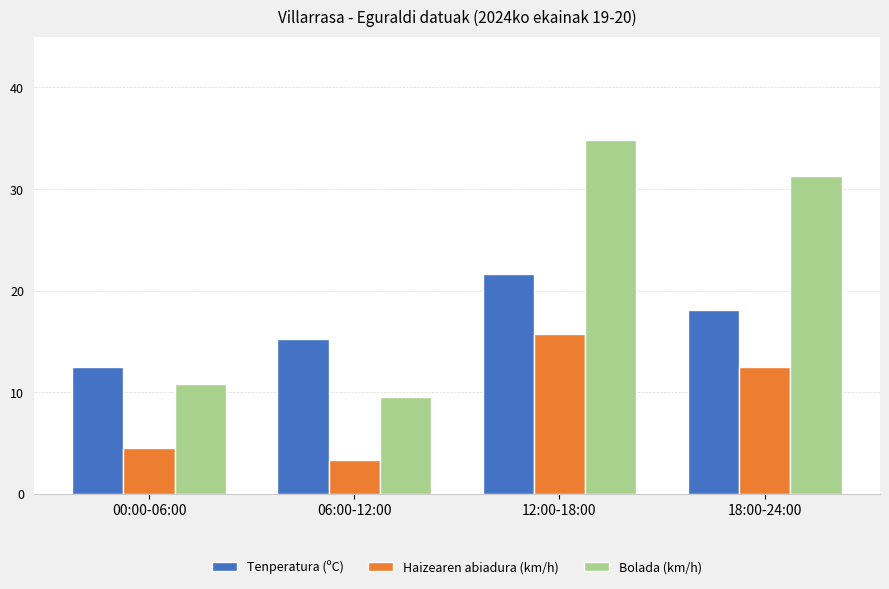

What is the total value across all series at 12:00-18:00?

72.1